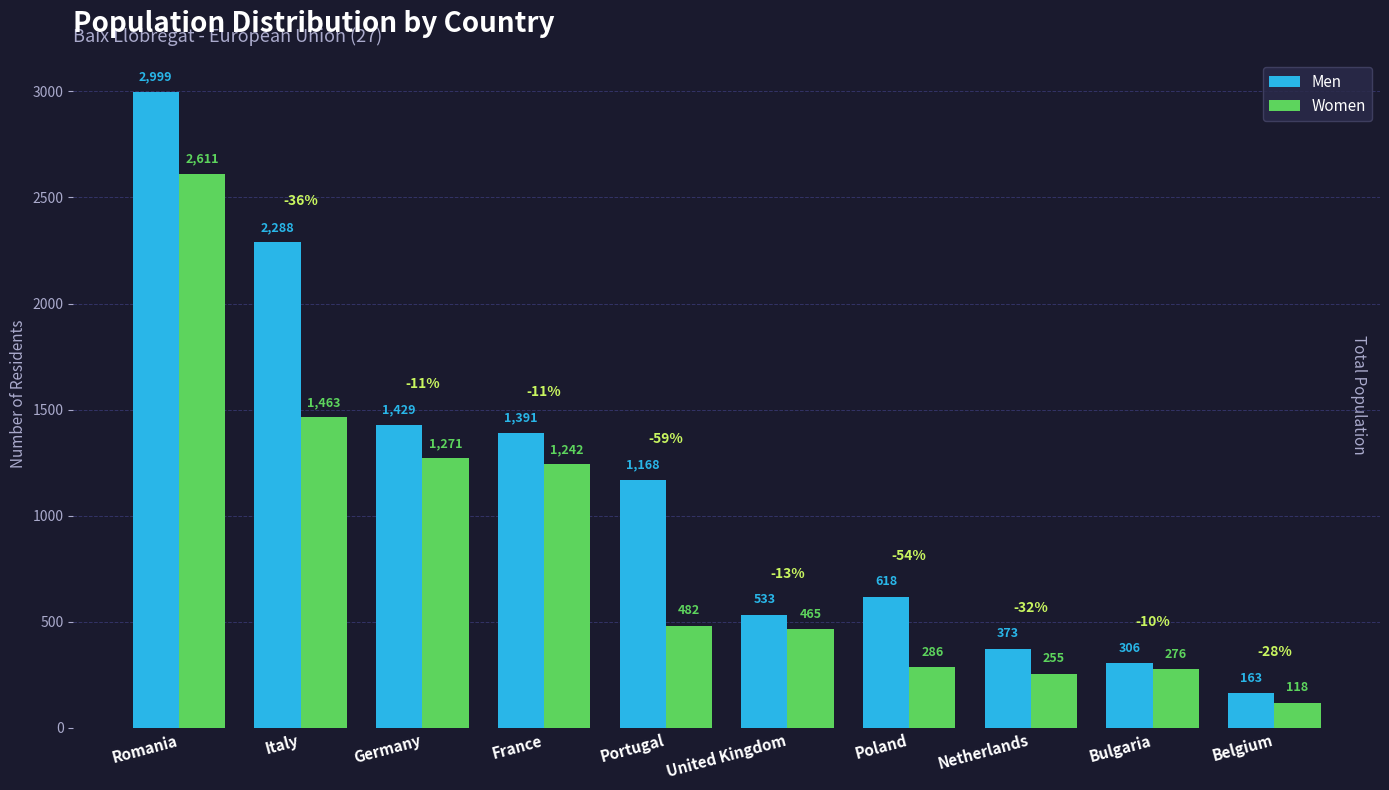

What is the greatest value displayed?

2999